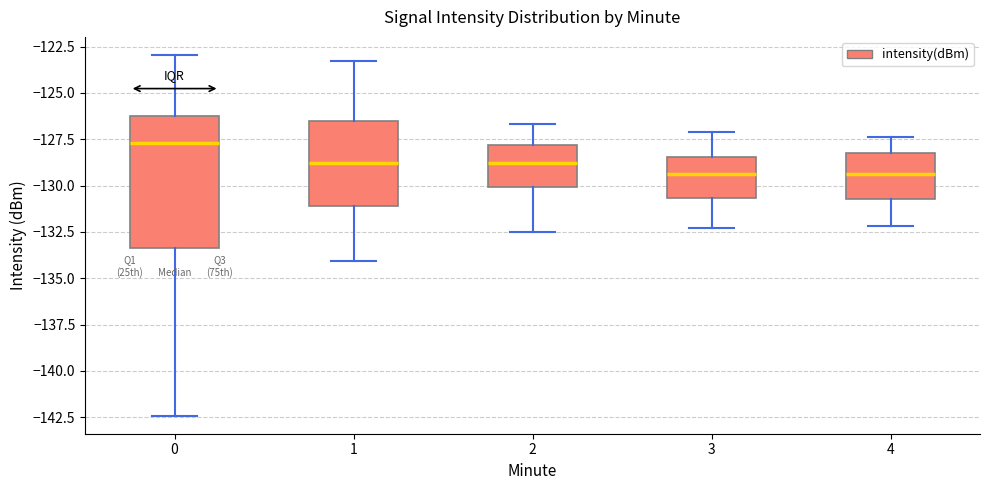

Which box is the tallest, from its lower edge to its upper edge?

0